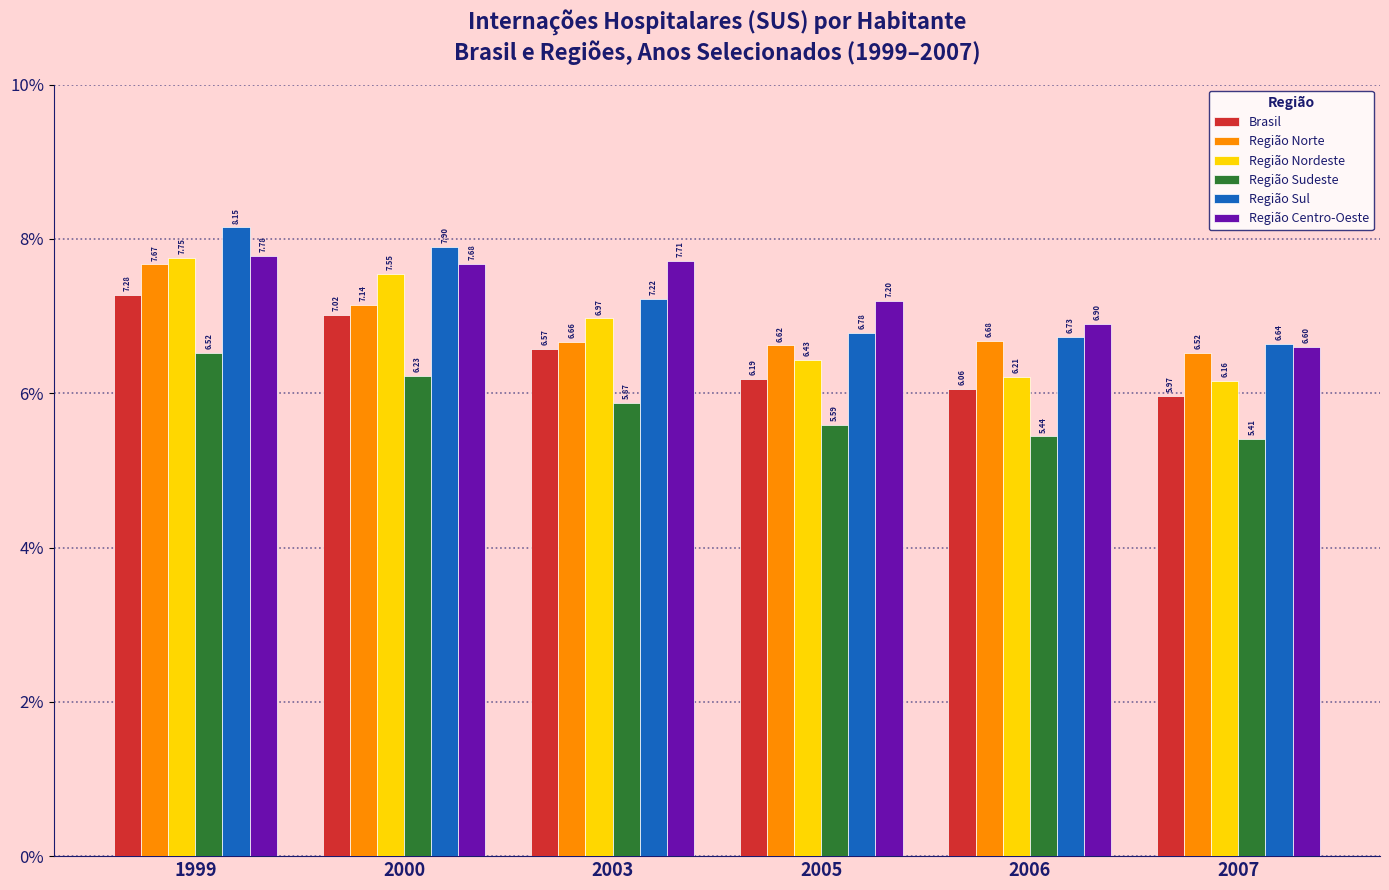

How many bars are there in each group?

6